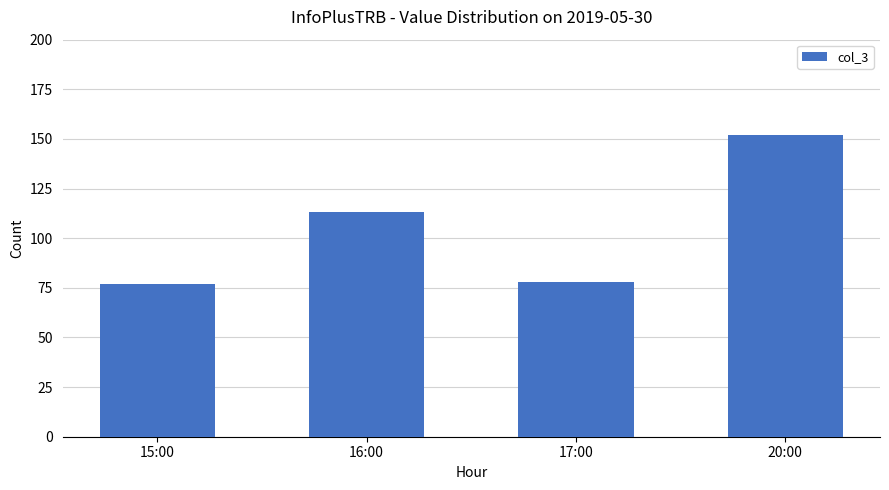

What is the difference between the maximum and second lowest values?

74